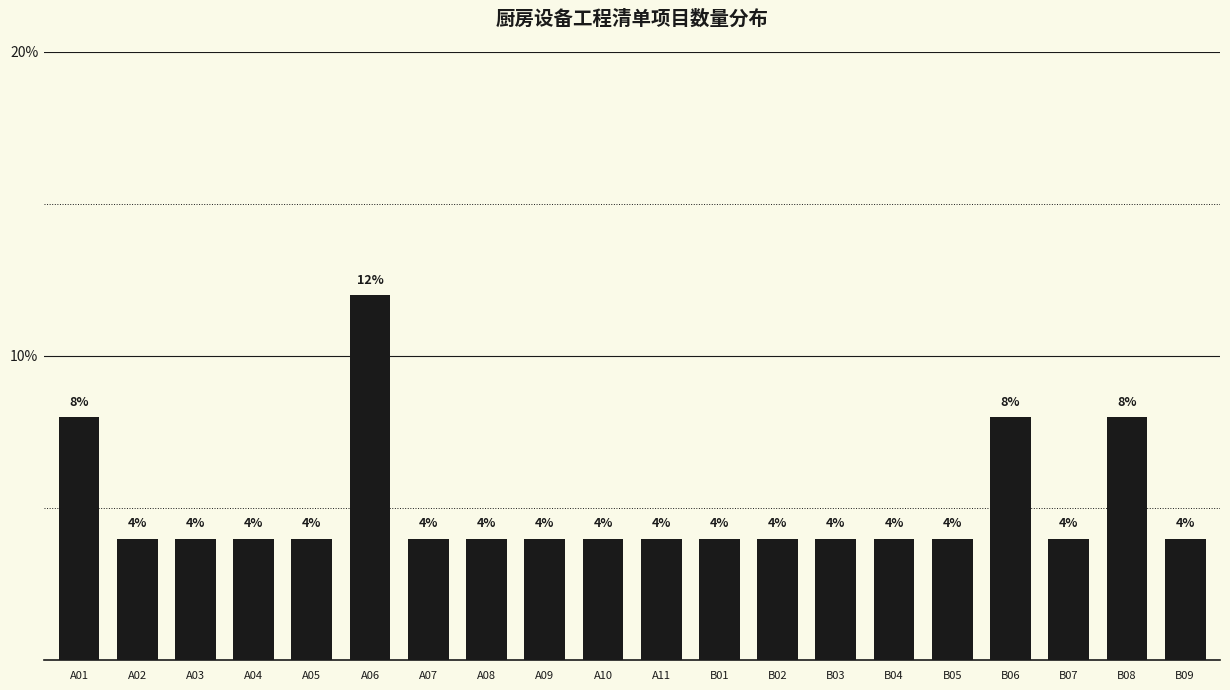

What is the label of the 10th bar from the left?

A10